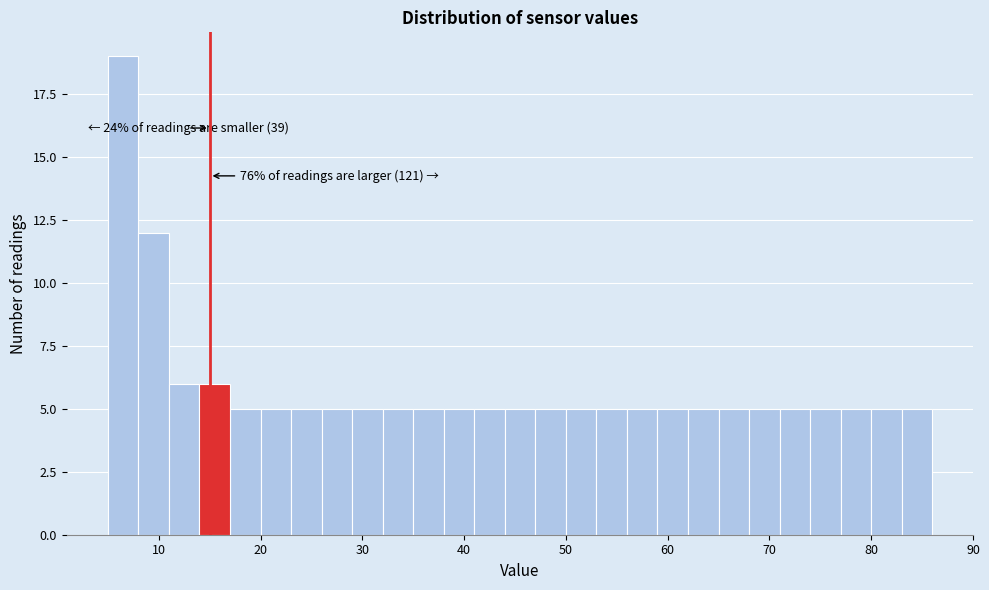

Around what value on the x-axis is the tallest bar? Give the approximate position of its centre, as read against the axis.

7